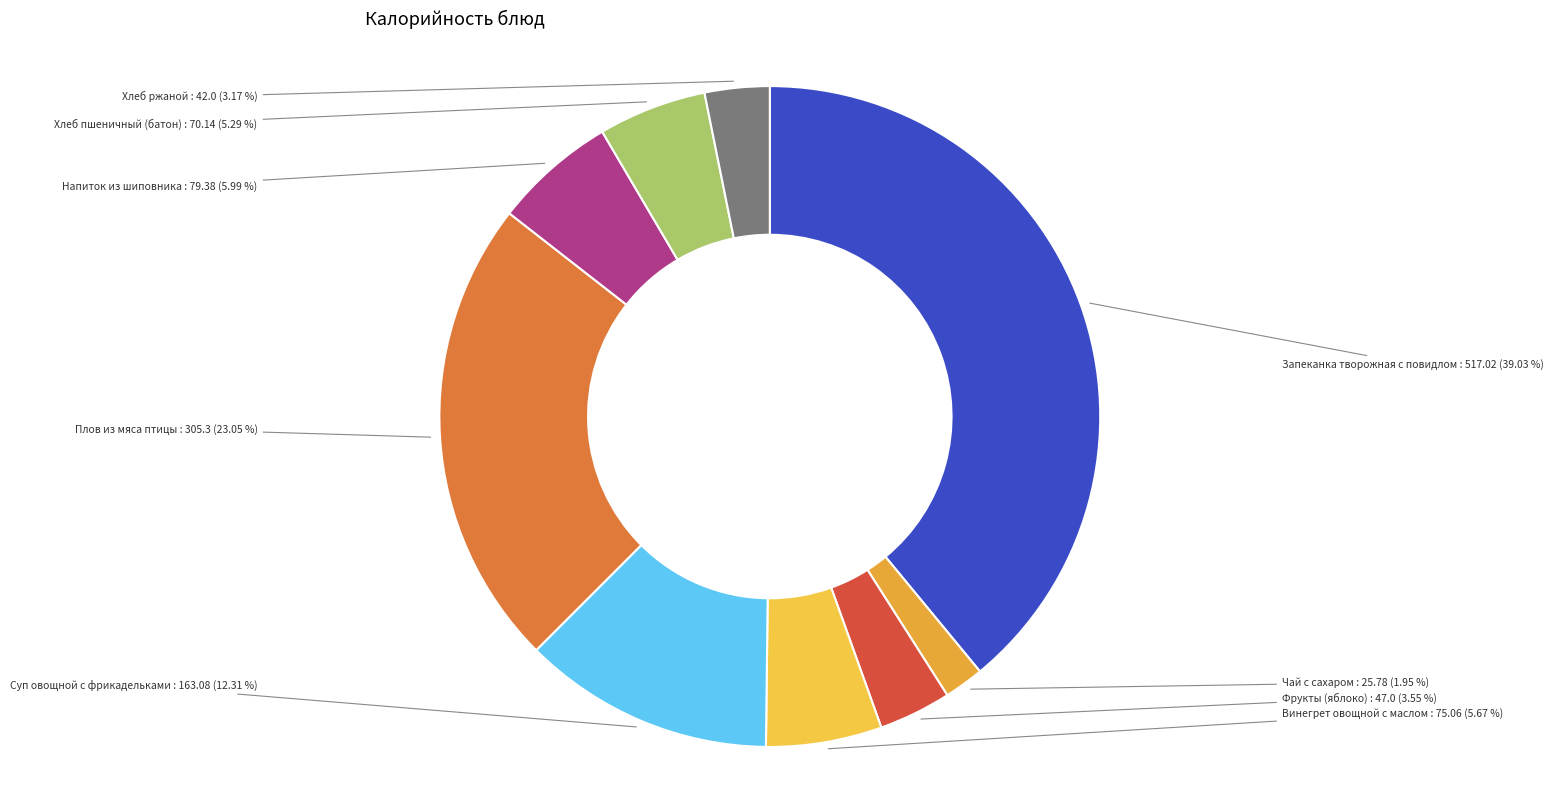

True or false: Фрукты (яблоко) accounts for 4% of the total.

True